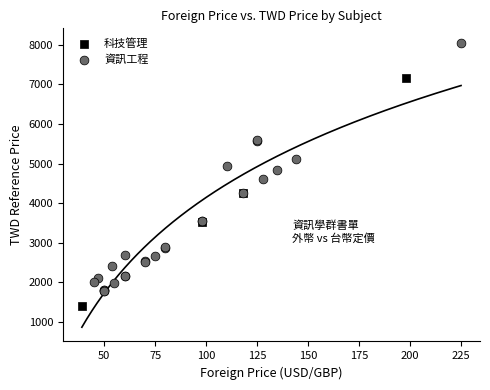

Which series contains the highest Y value?

資訊工程